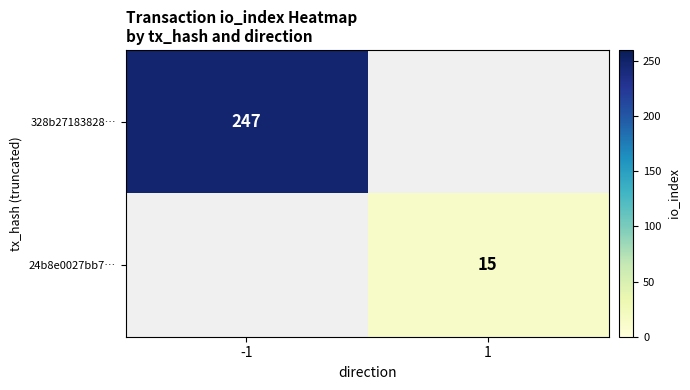

Is it true that 328b27183828… equals 247 at -1?

True